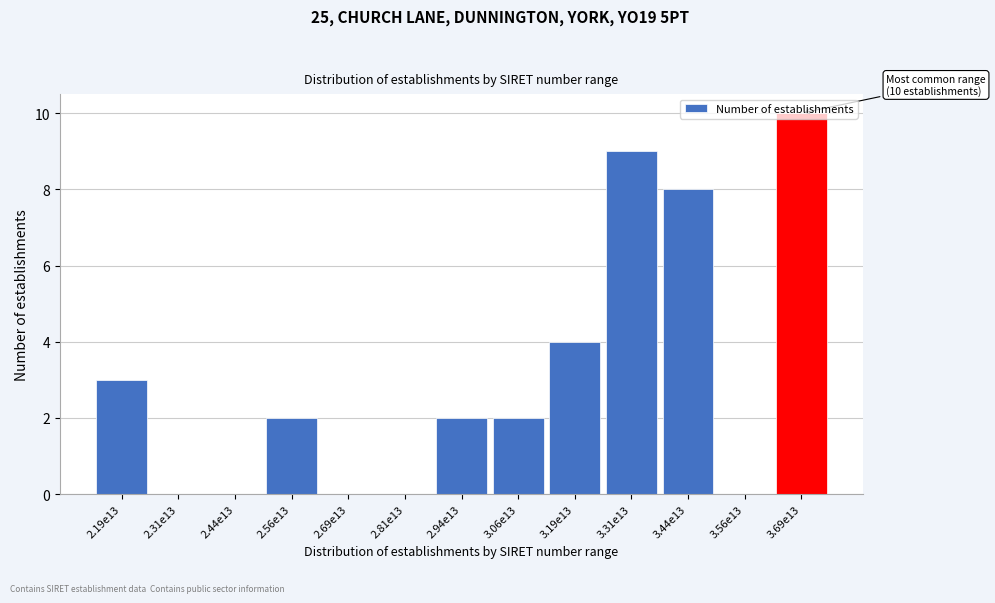

True or false: the data shows -6 at 3.56e13.

False